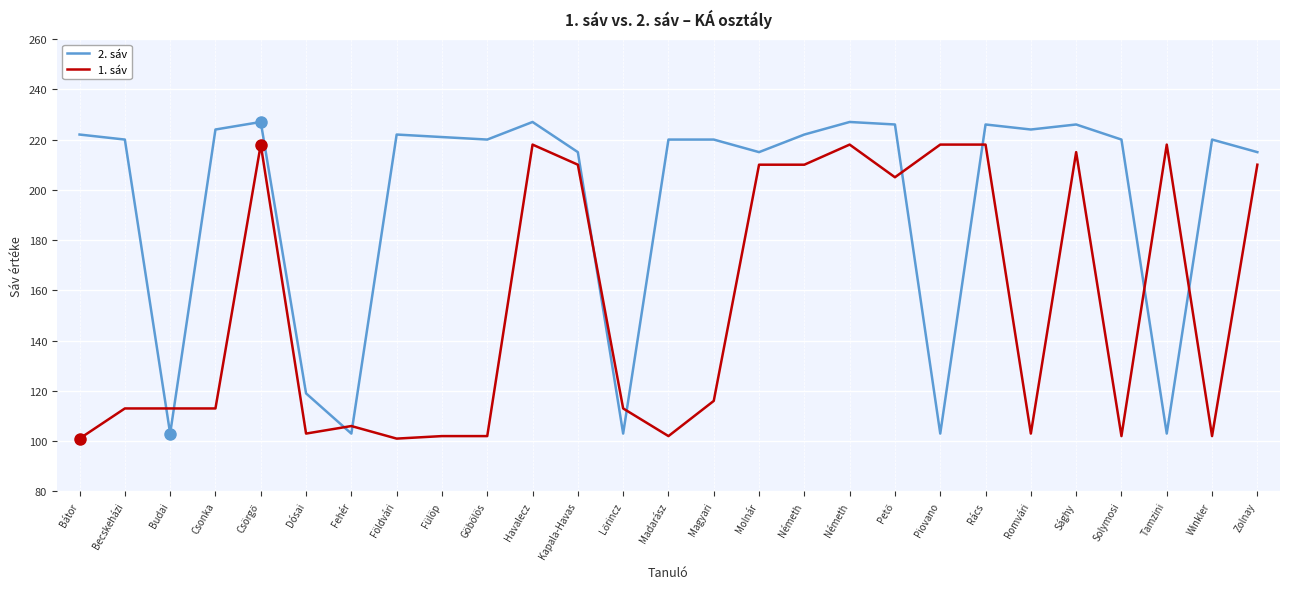

What is the highest value of the 2. sáv series?

227